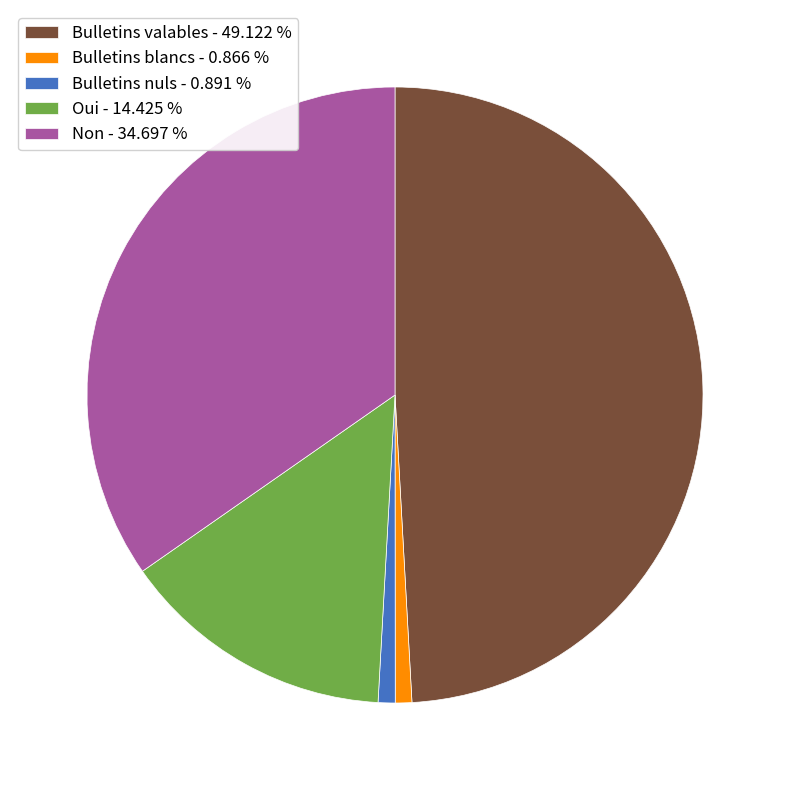

Does any single category account for the majority?

No